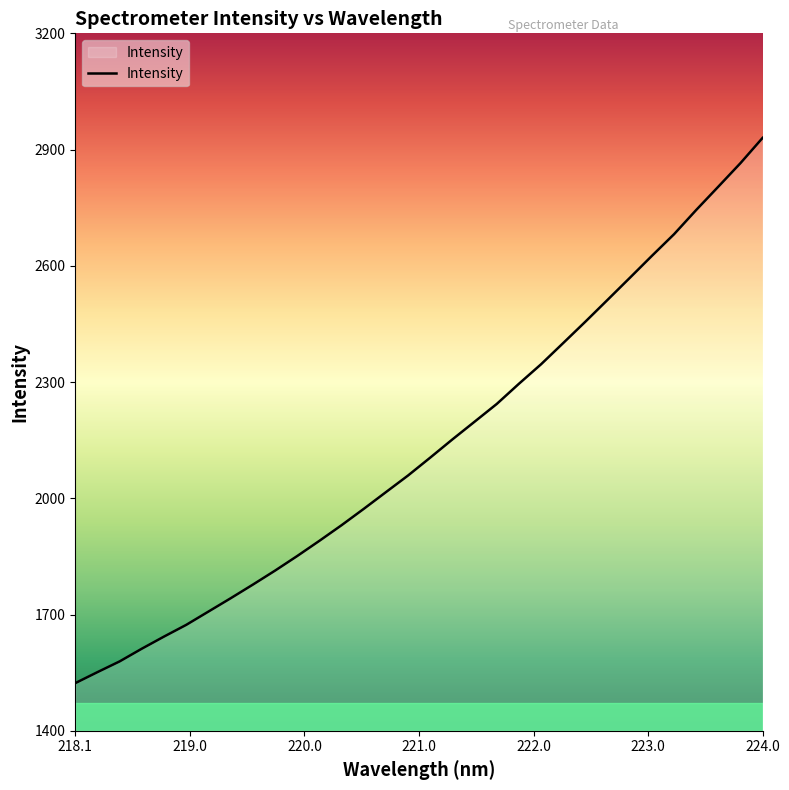

What is the minimum value shown in the chart?

1522.9